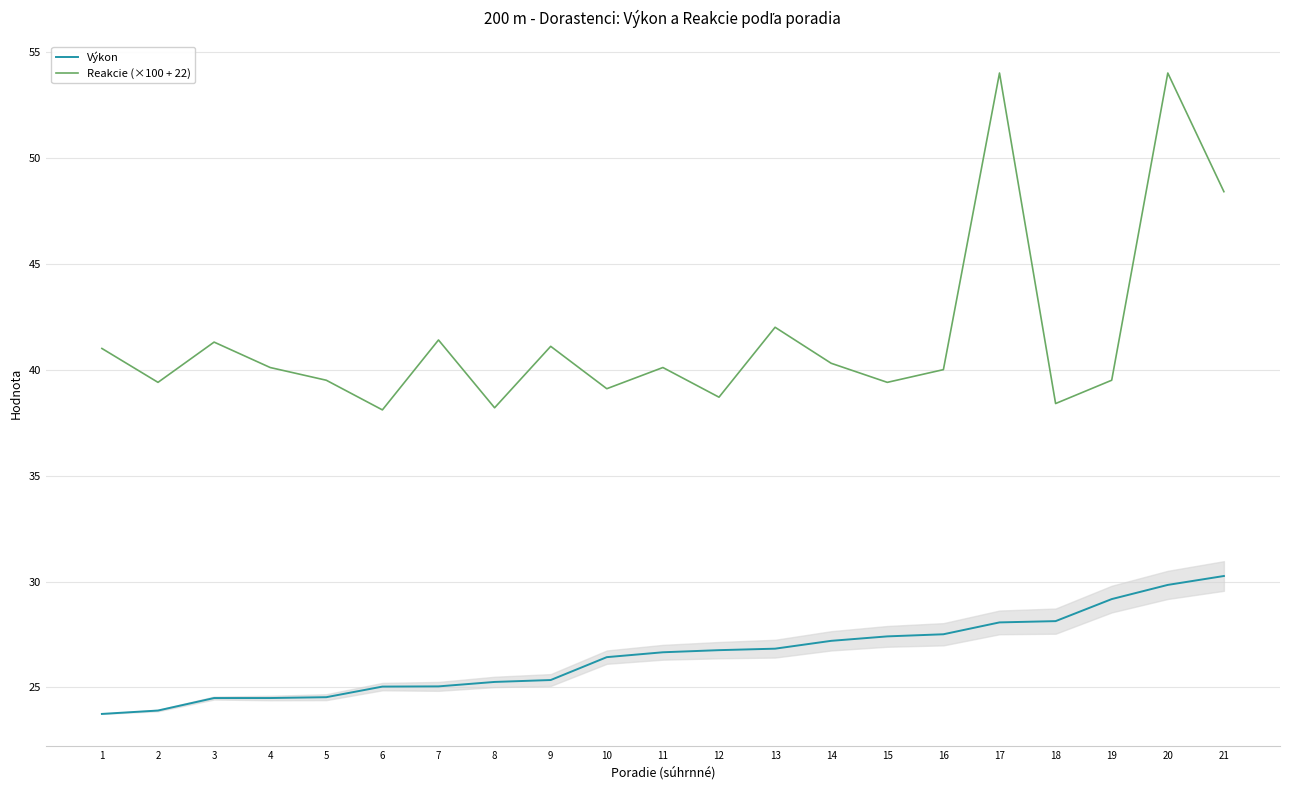

True or false: Výkon and Reakcie (×100 + 22) intersect in this chart.

False